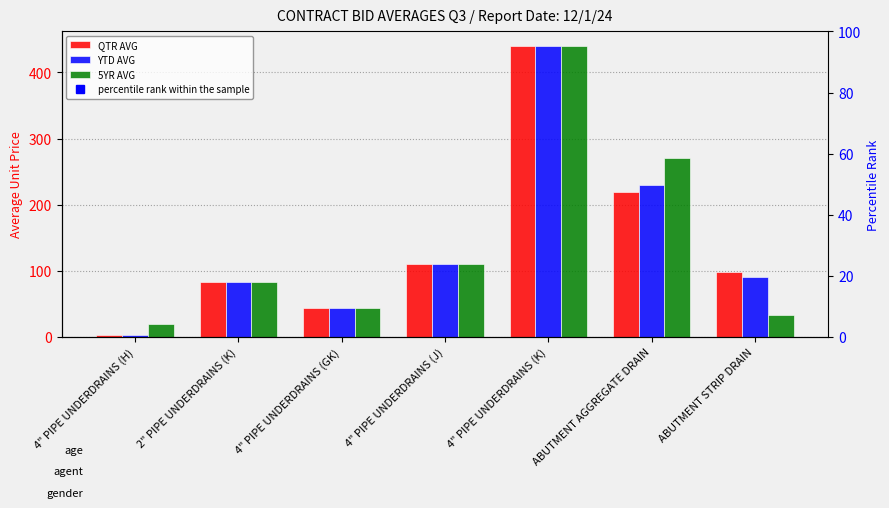

Where is QTR AVG nearest to the value 221?

ABUTMENT AGGREGATE DRAIN